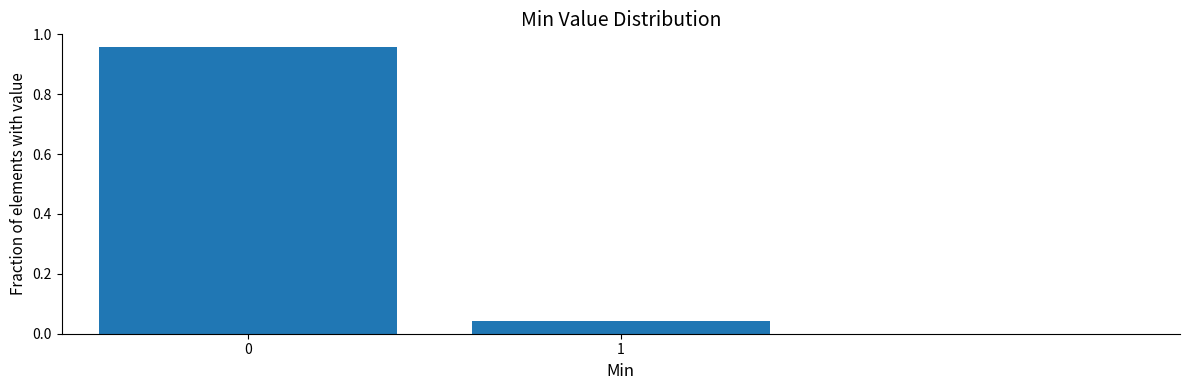

What is the difference between the values at 0 and 1?

0.9